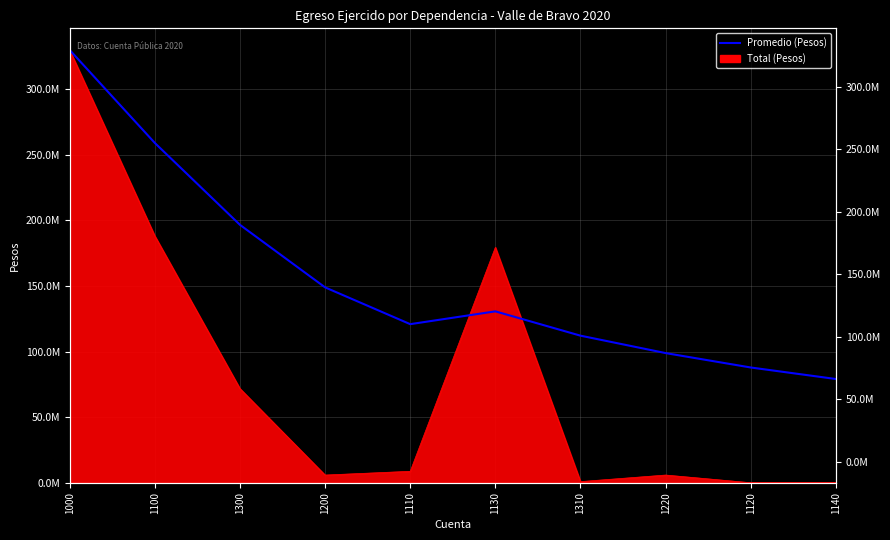

Where is the first local maximum?

1130